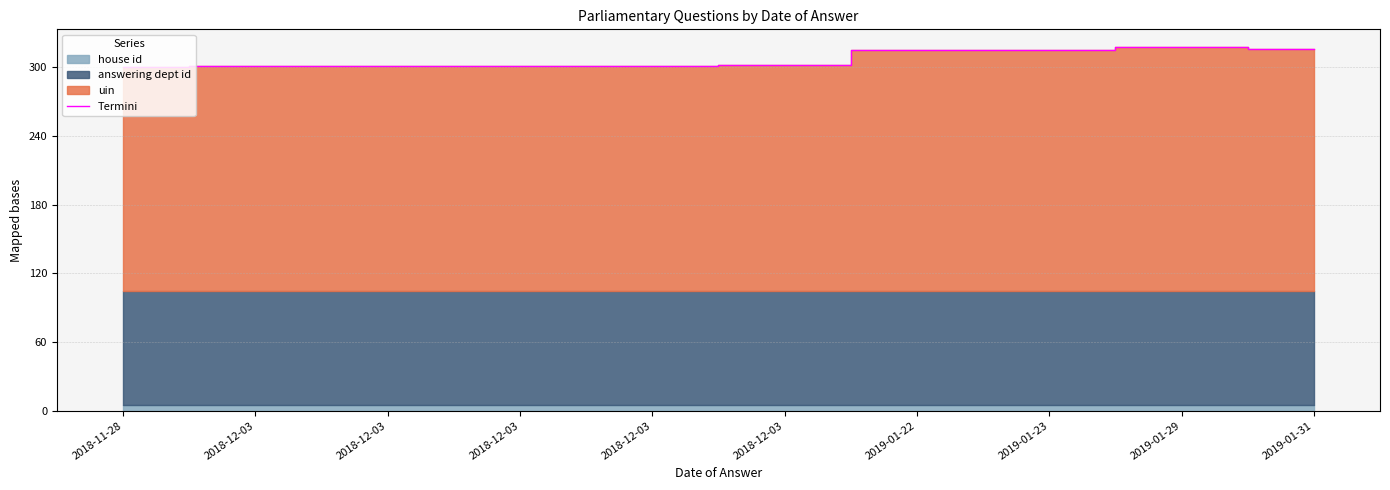

Does the chart have visible grid lines?

Yes